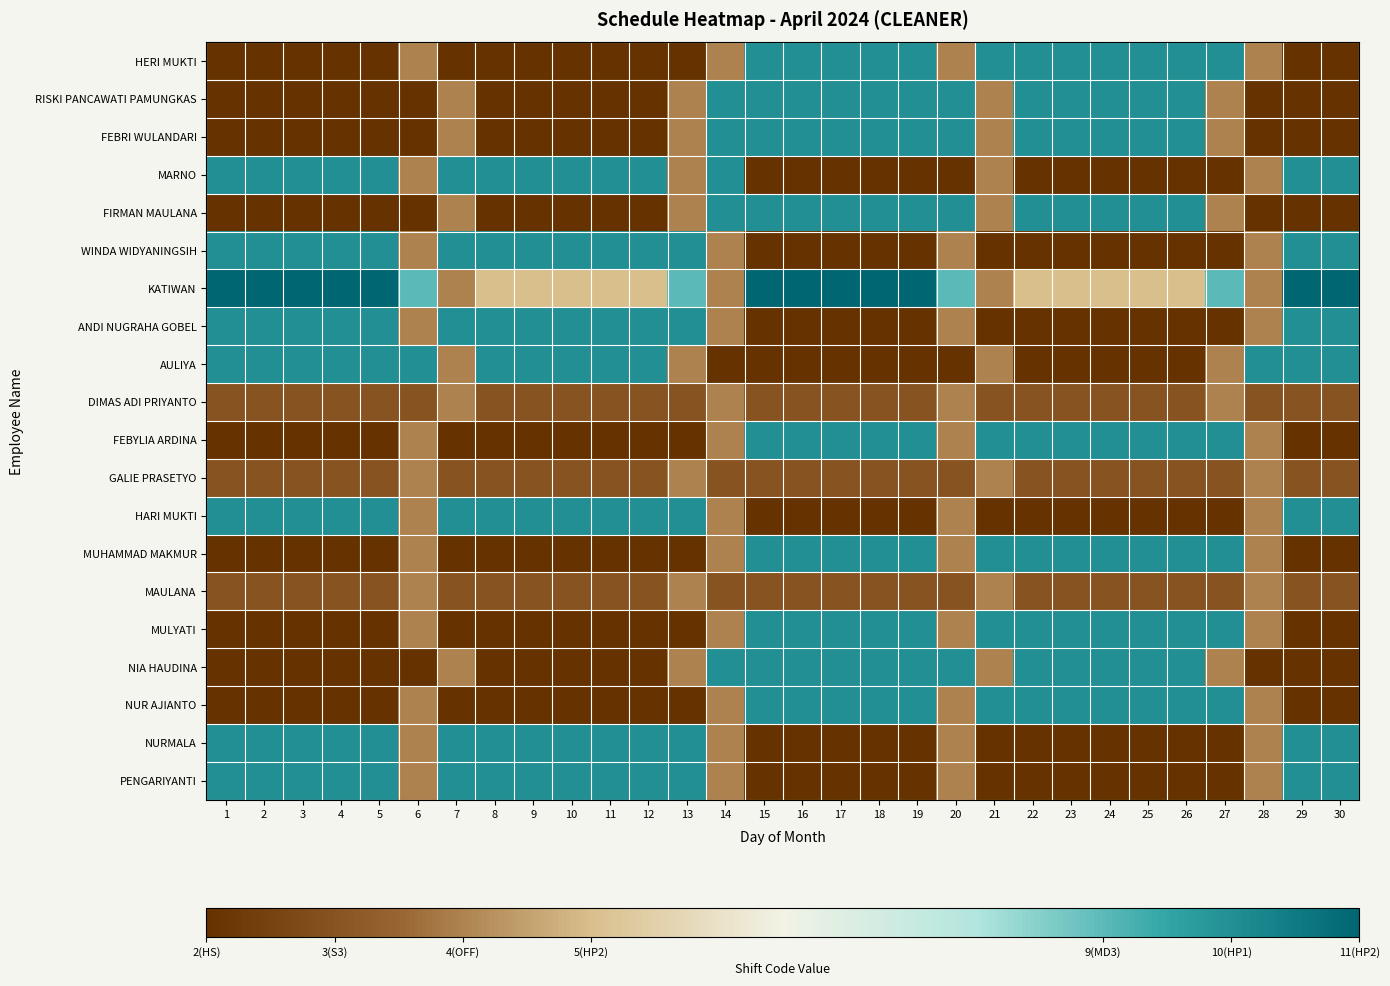

What is the spread (max minus min) of values at 3?

9